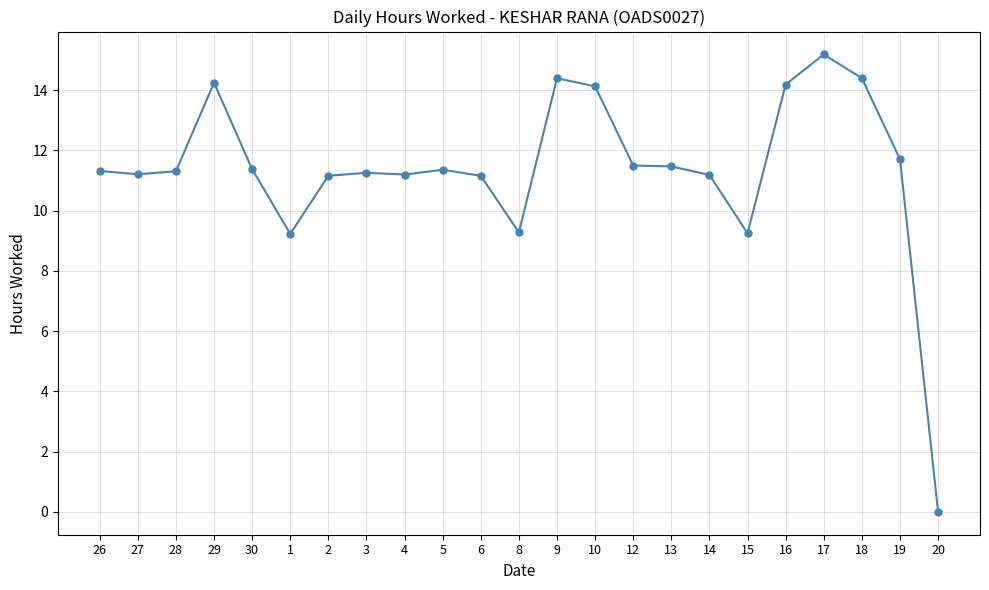

Read the value at 3.

11.3